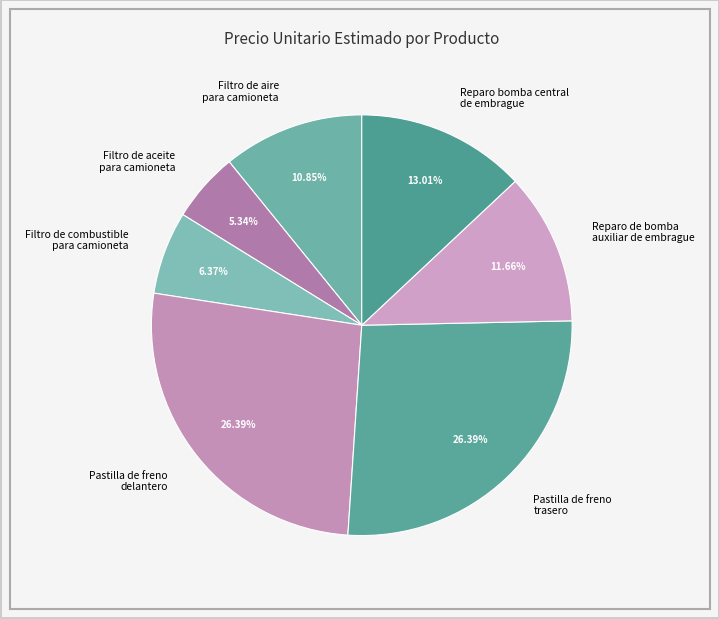

How many segments does this pie chart have?

7